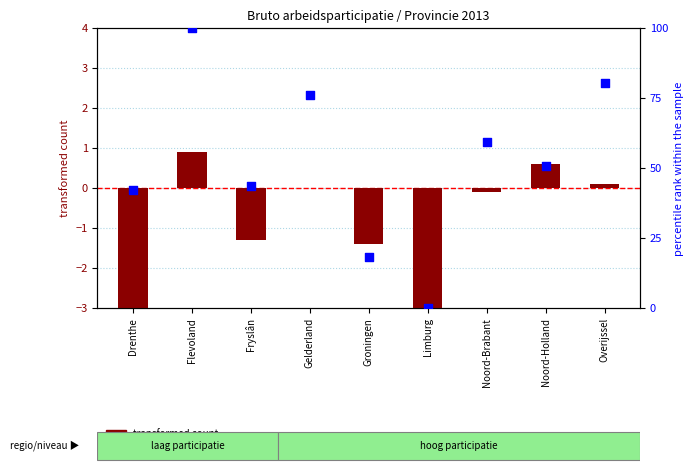

What is the total value across all series at Limburg?

-3.8